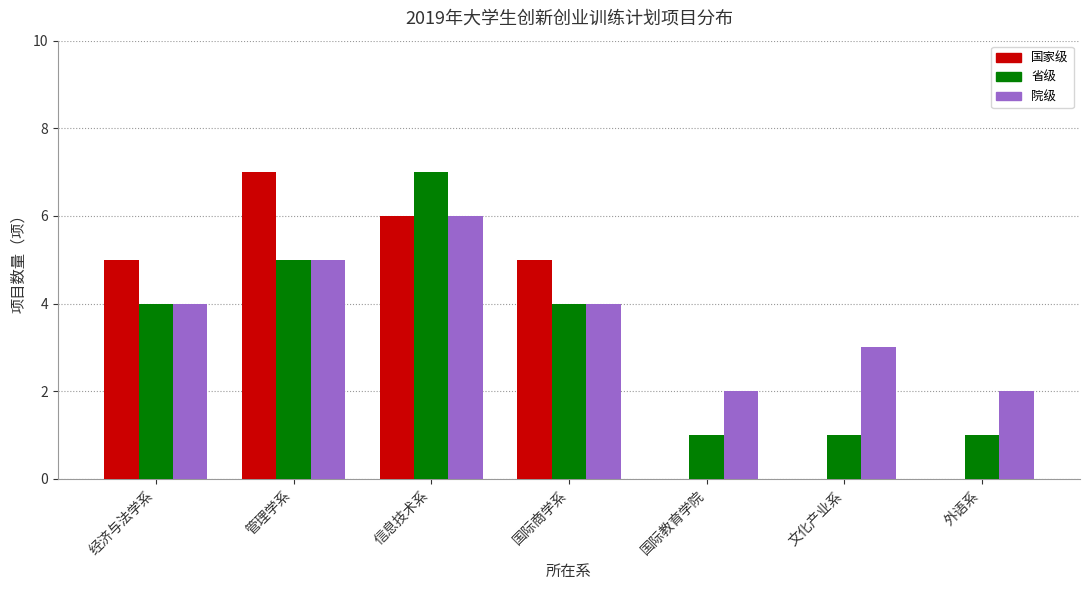

Is it true that 院级 equals 6 at 信息技术系?

True